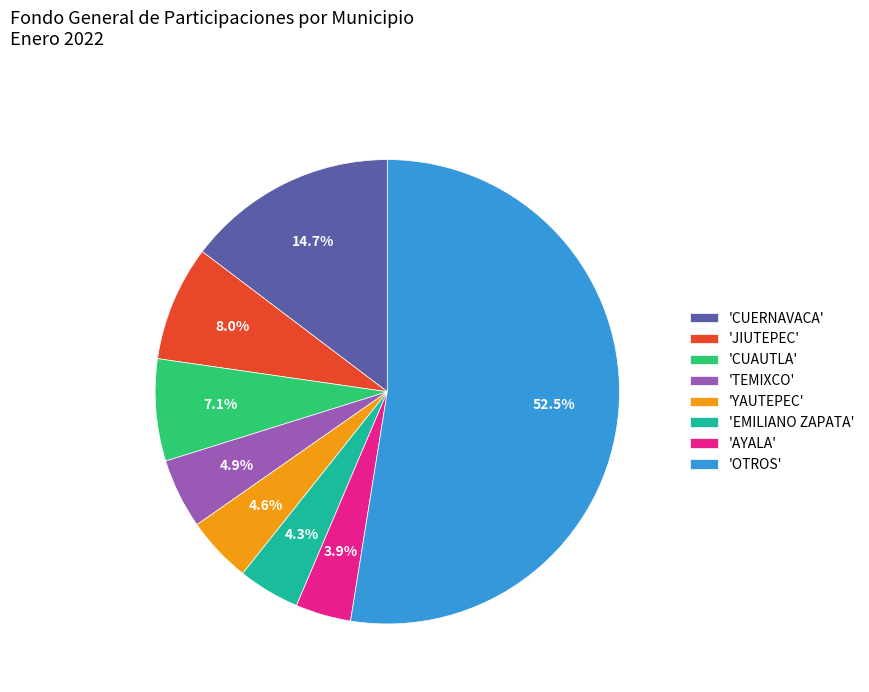

Which slice is the largest?

'OTROS'